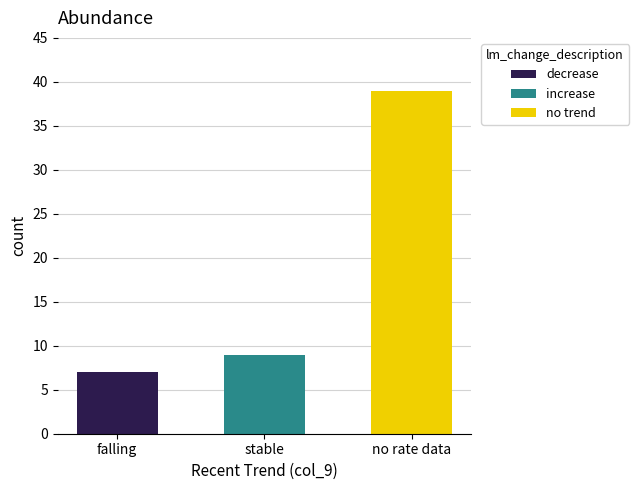

Which category has the highest value in the decrease series?

falling